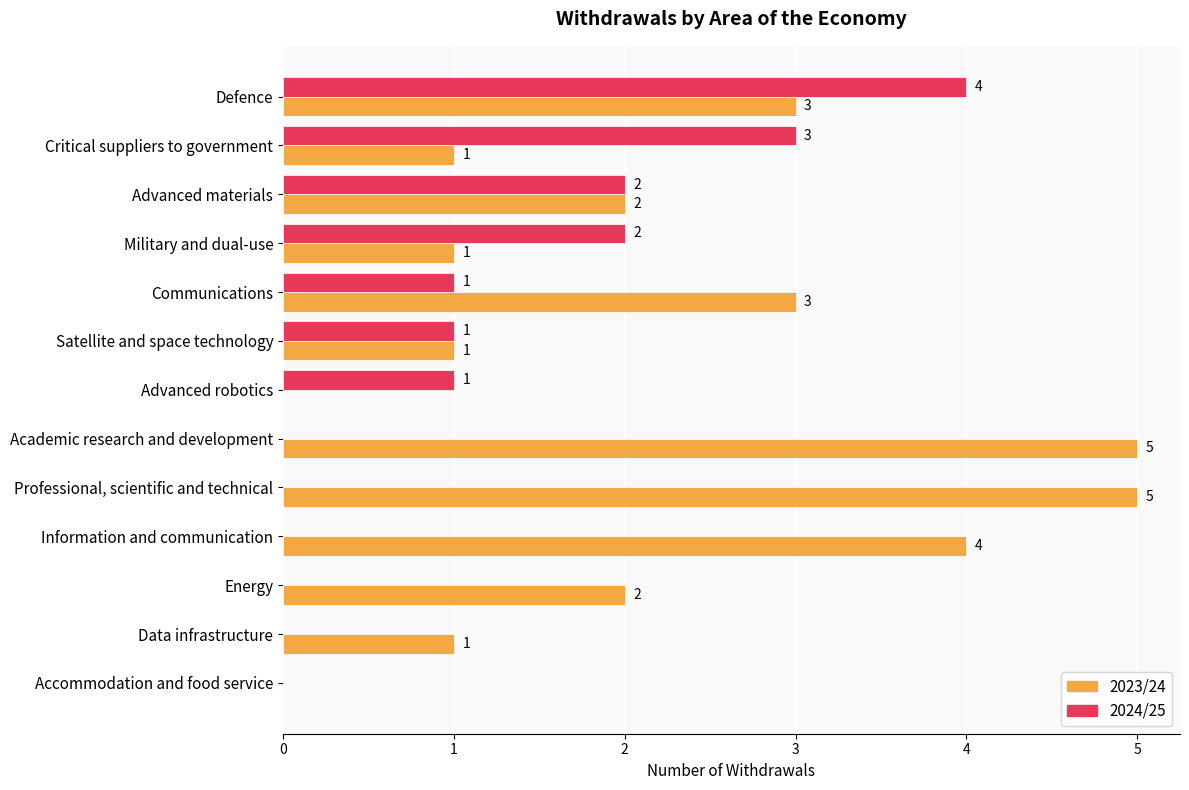

Count the number of categories in the chart.

13